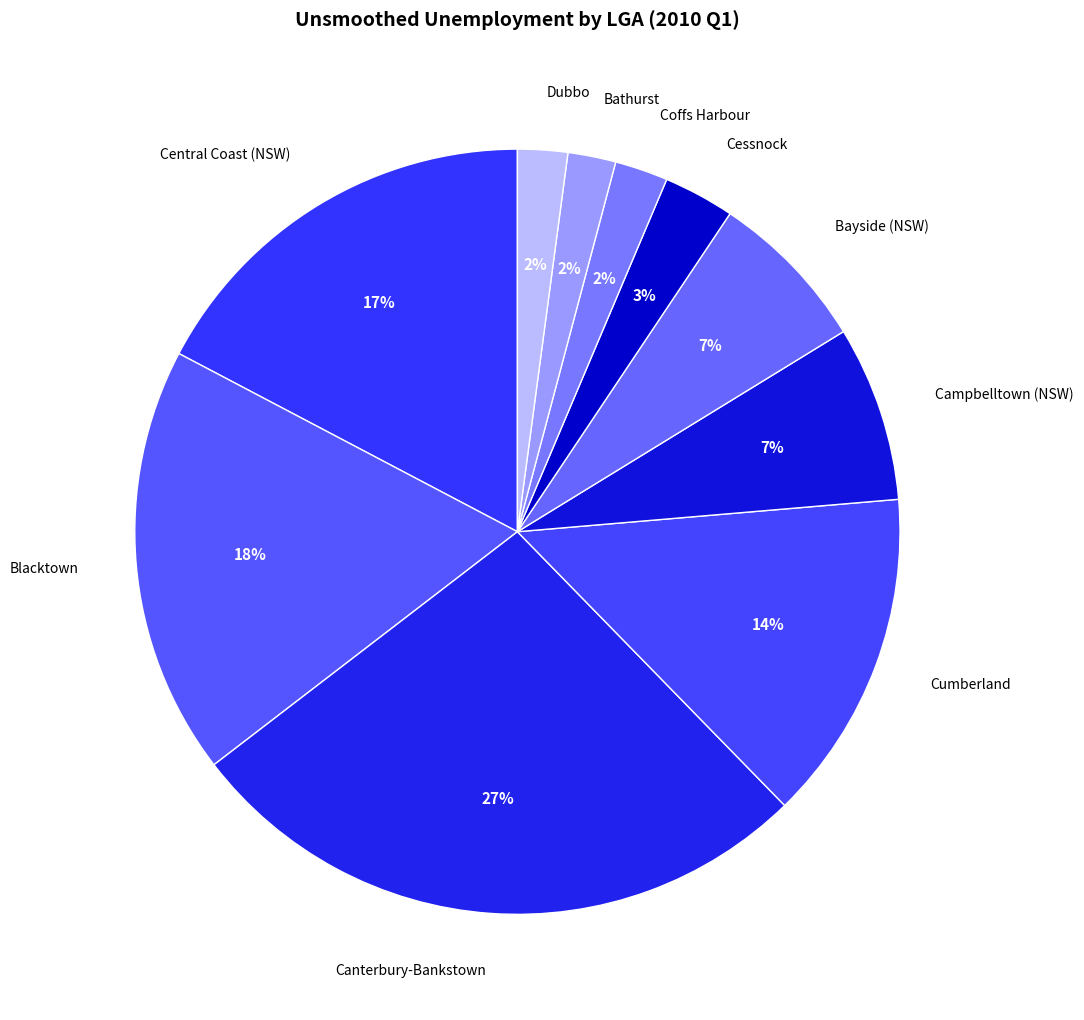

What percentage is the Cumberland slice, to the nearest percent?

14%